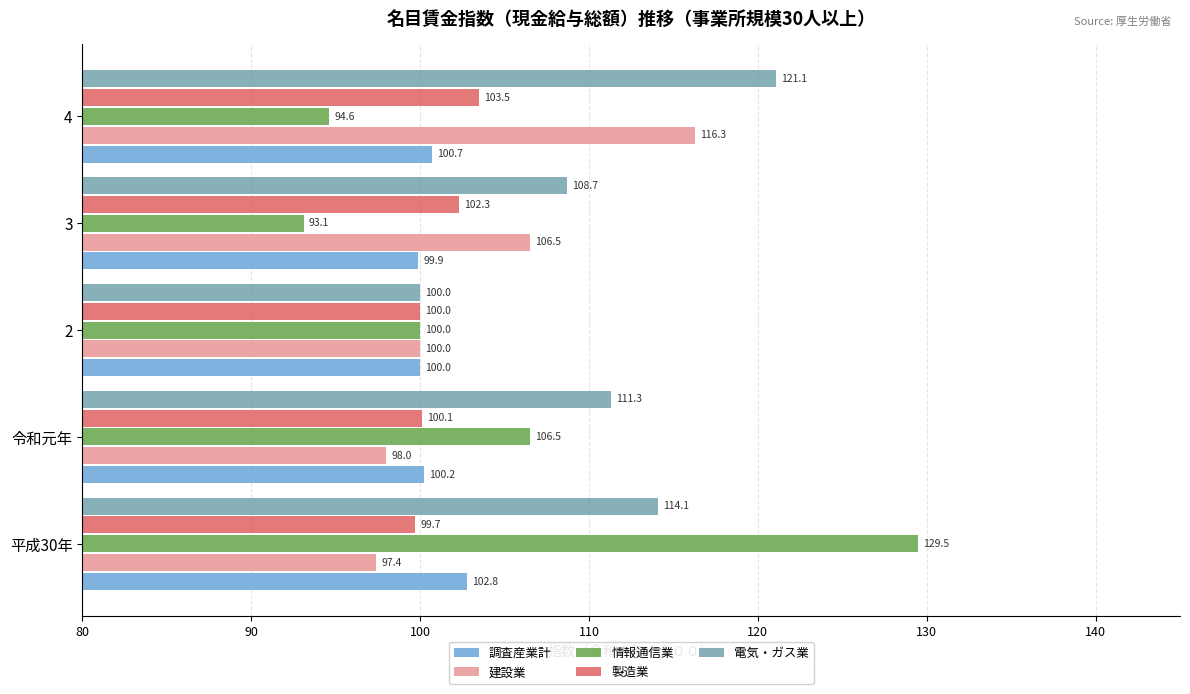

What is the sum of the 情報通信業 values at 平成30年 and 3?

222.6